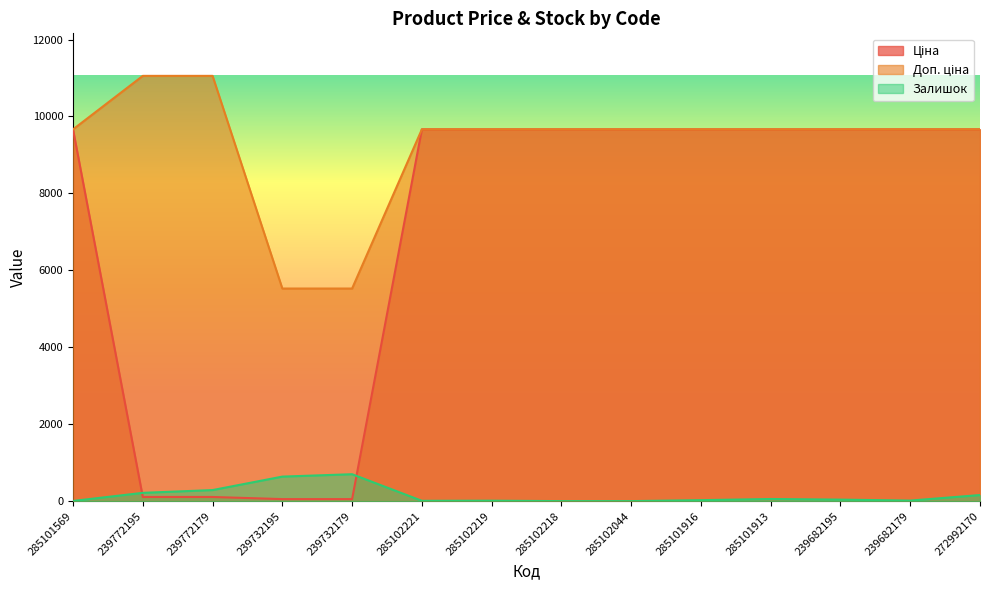

What is the difference between the maximum and minimum values in the Доп. ціна series?

5527.0